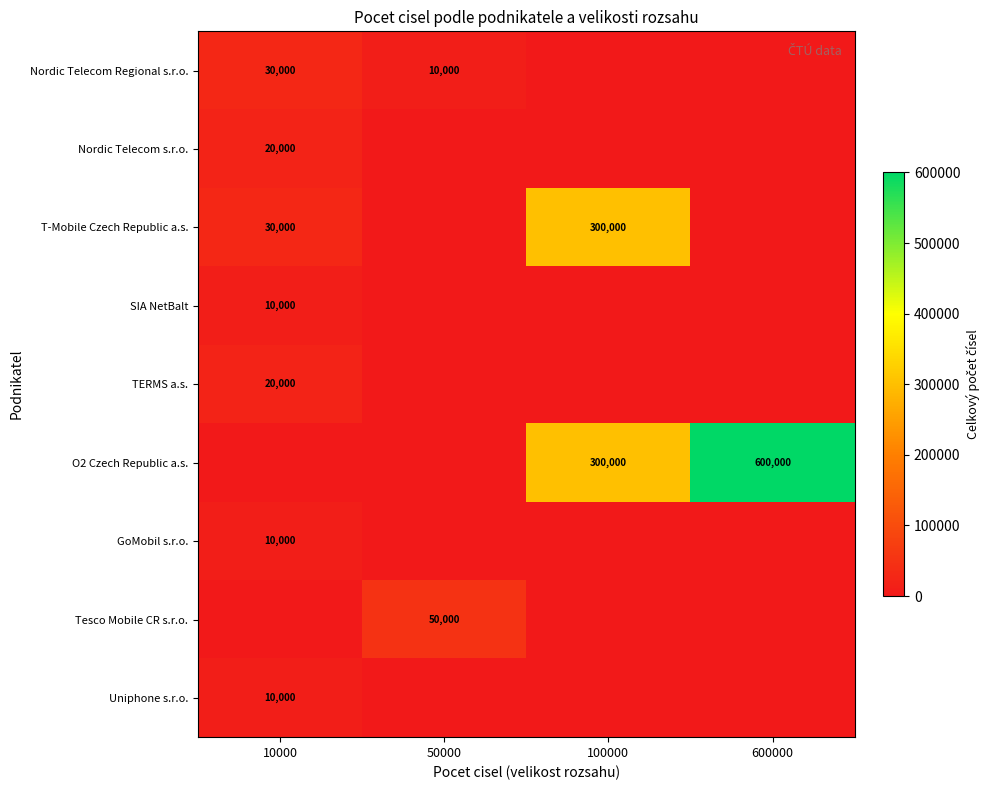

At which category is the sum across all series the highest?

100000